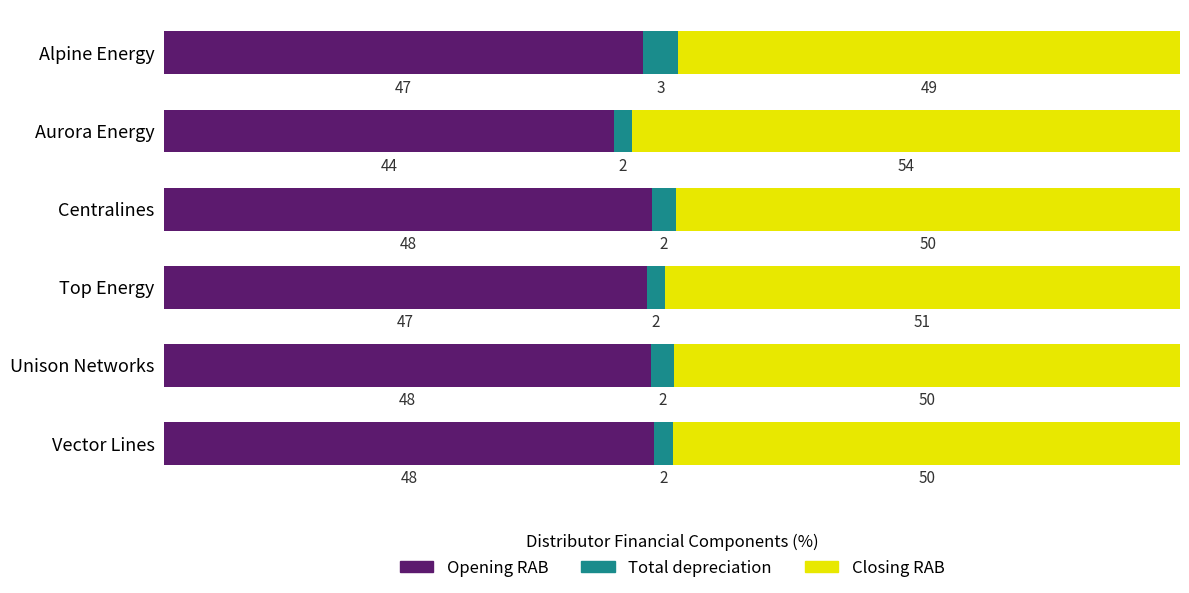

What is the total value across all series at Aurora Energy?

100.0